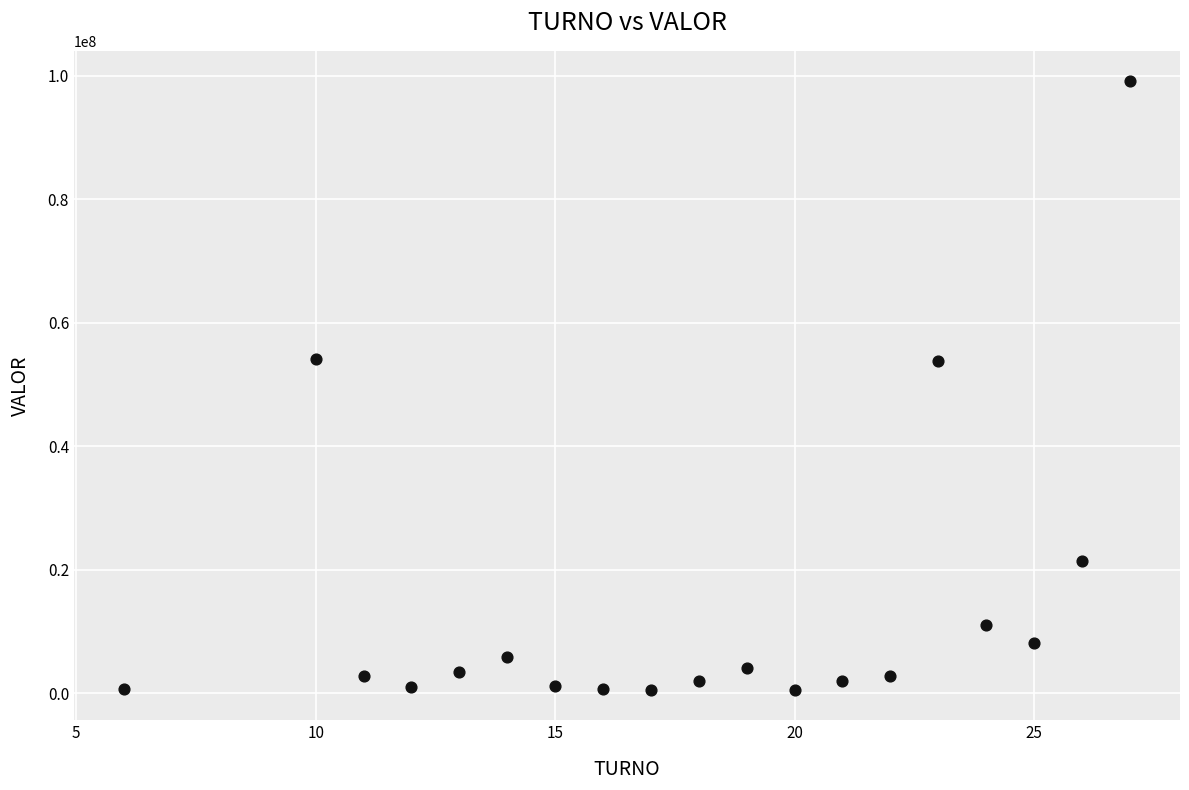

What is the range of Y values (max minus min)?

98583679.0